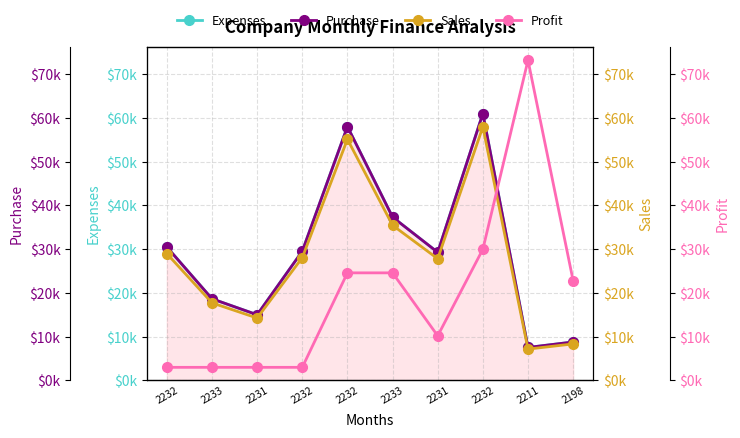

The Purchase series shows 26283.4 at 2232. True or false?

False